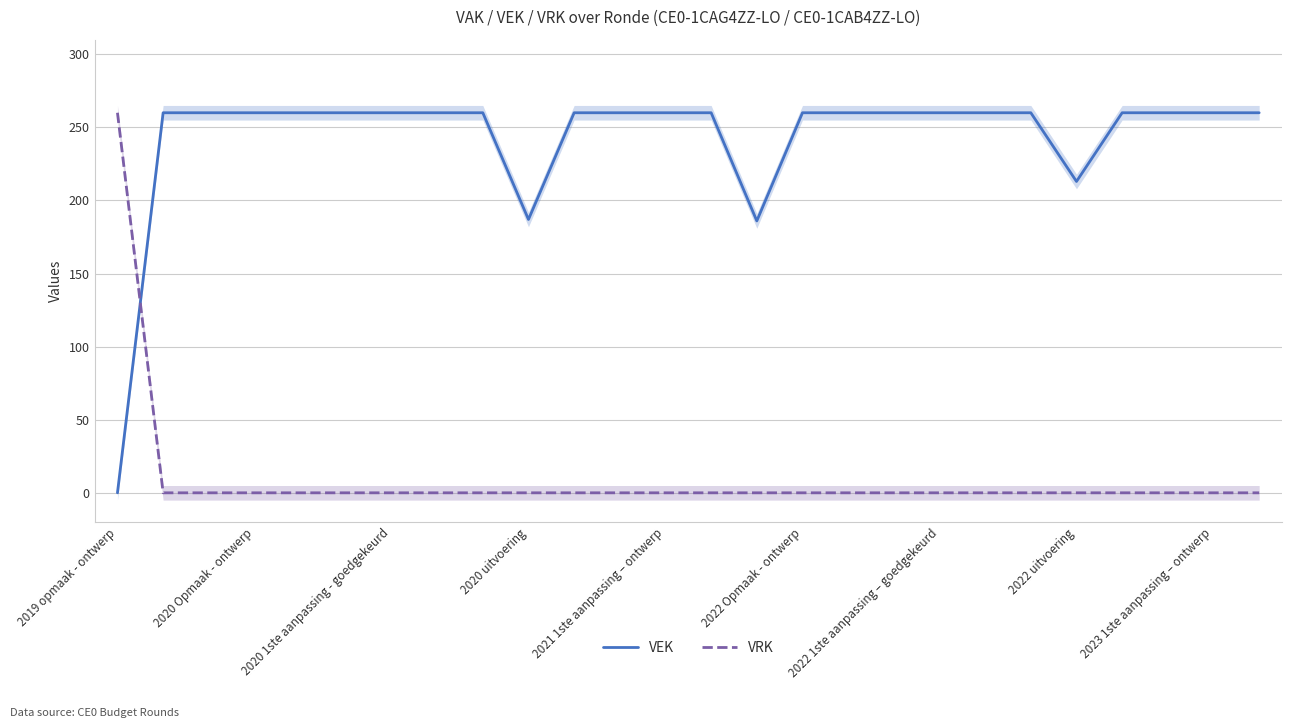

The VEK series shows 260 at 2022 Opmaak - ontwerp. True or false?

True